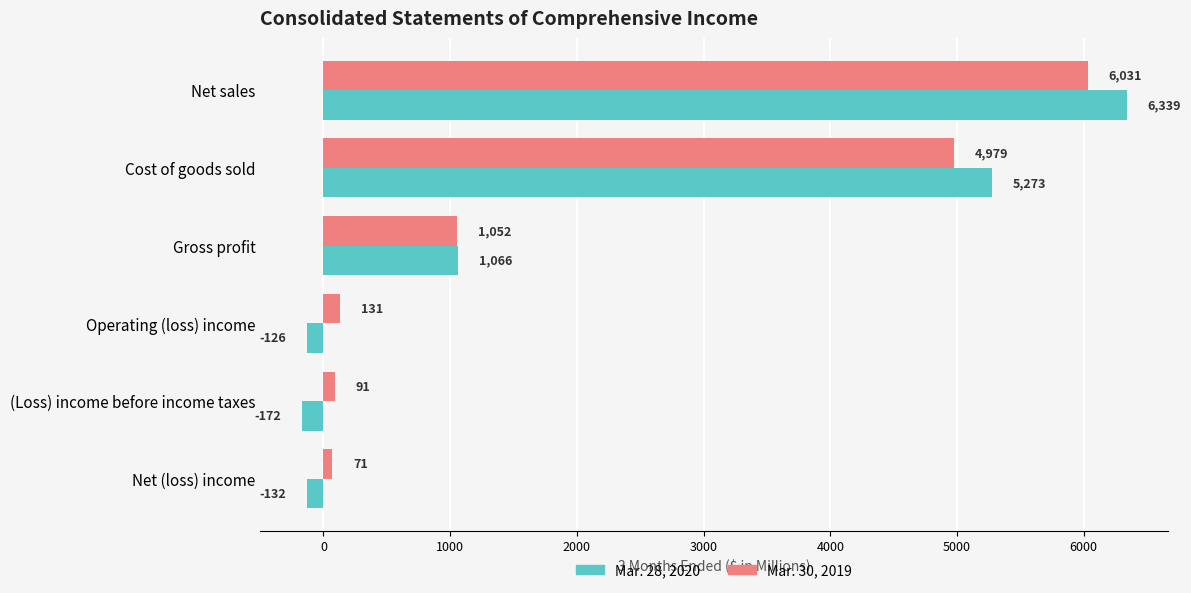

True or false: Mar. 28, 2020 has a value of 6339 at Net sales.

True